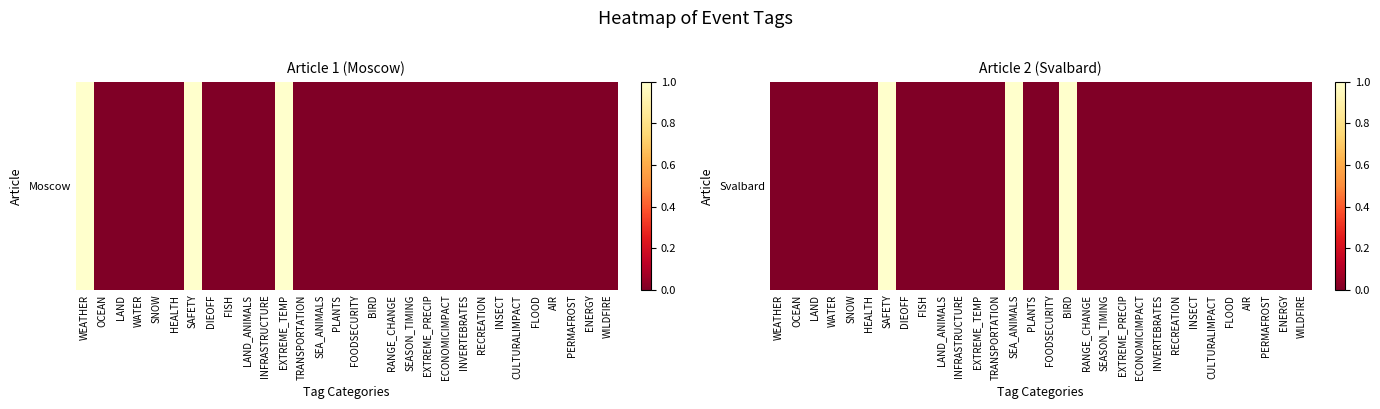

What is the difference between the maximum and minimum values?

1